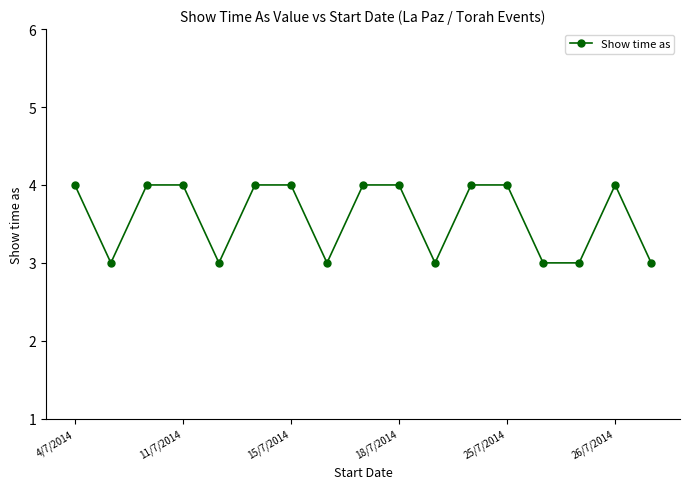

What is the sum of all values?

61